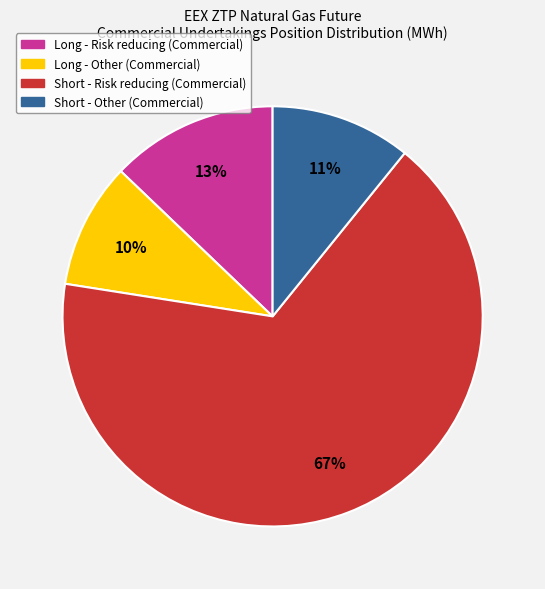

Combined, do Short - Risk reducing (Commercial) and Long - Other (Commercial) account for over 50%?

Yes